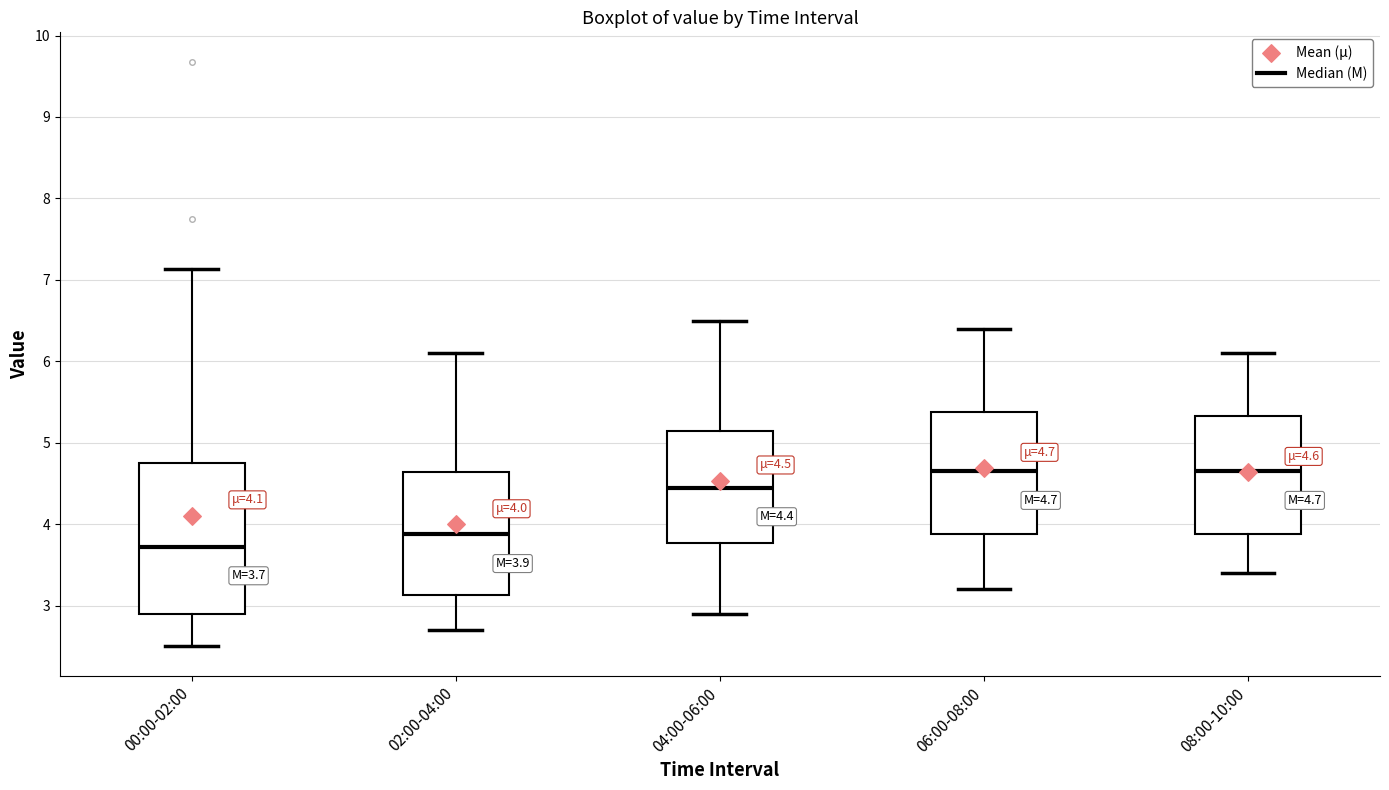

Which box is the tallest, from its lower edge to its upper edge?

00:00-02:00